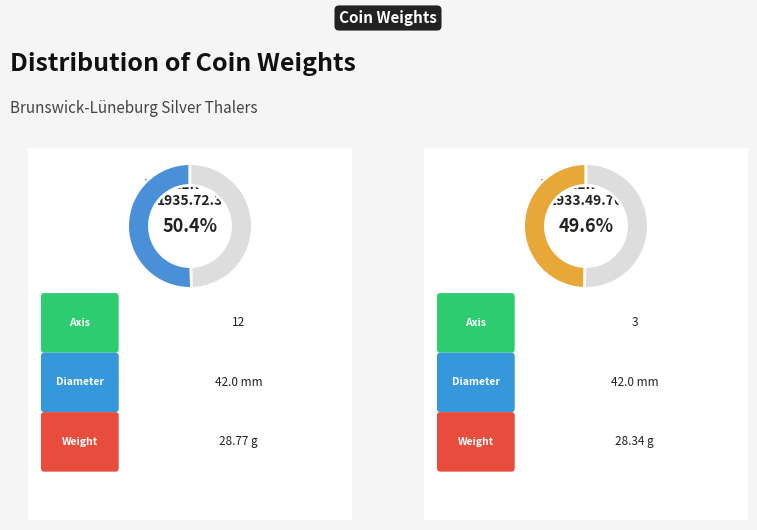

How much of the chart is everything except thaler 1624 (1935.72.3)?

49.6%